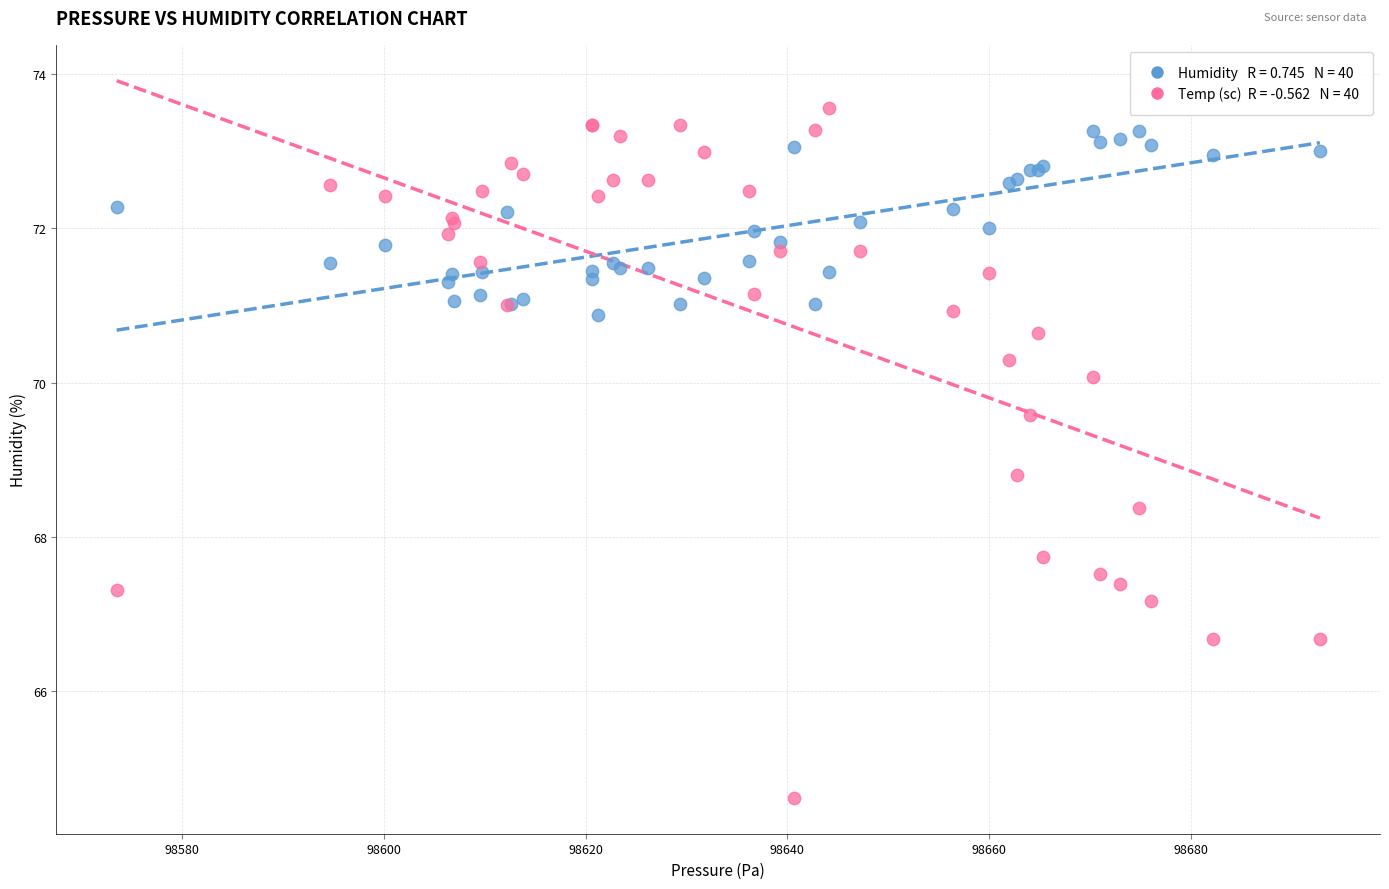

Across all series, what Y value is closest to 69?

68.8